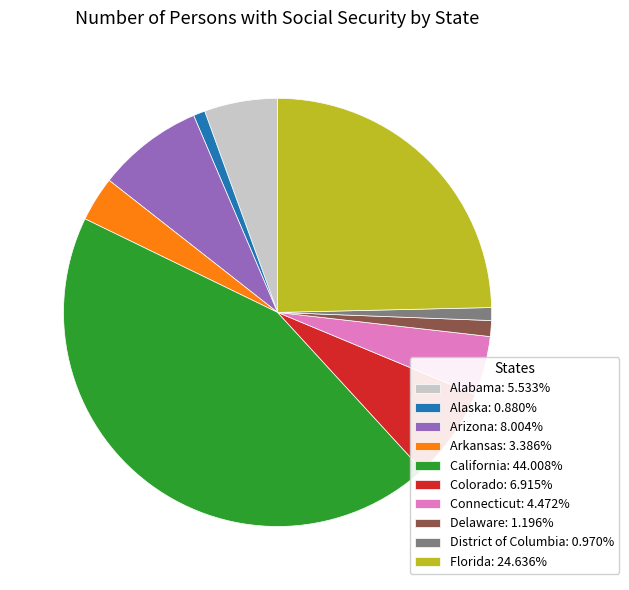

Is the sum of Connecticut and Alaska greater than half?

No